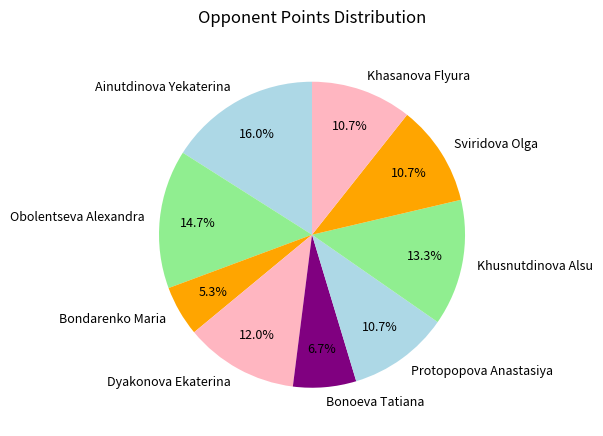

Approximately how many times larger is the value at Bonoeva Tatiana compared to Khasanova Flyura?

0.6